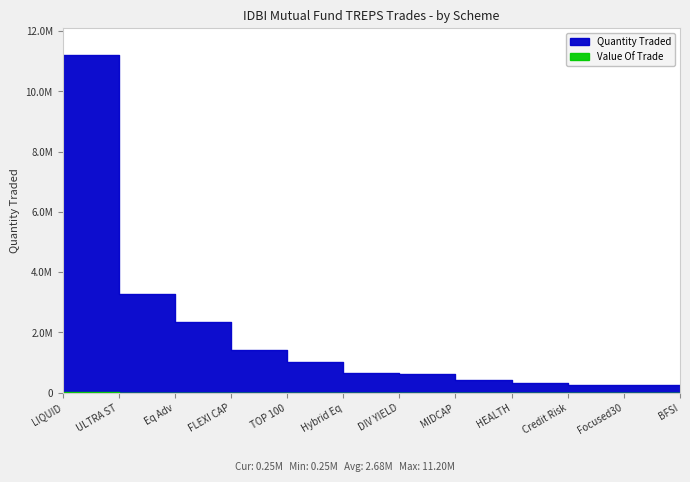

At which label does Value Of Trade reach its peak?

IDBI ULTRA SHORT TERM FUND